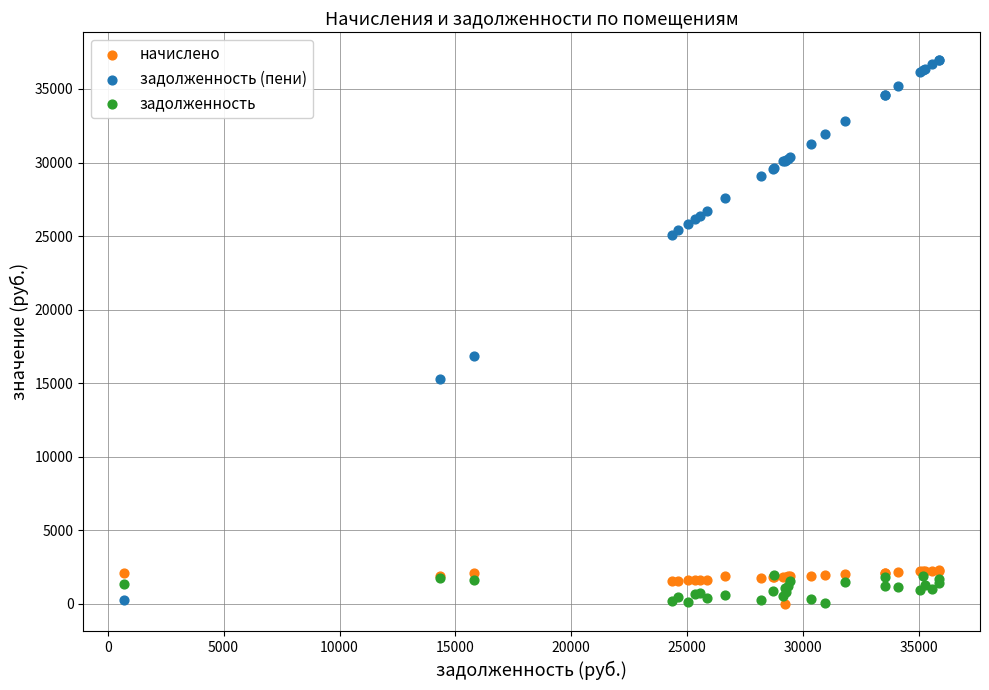

Across all series, what Y value is closest to 18481?

16839.9